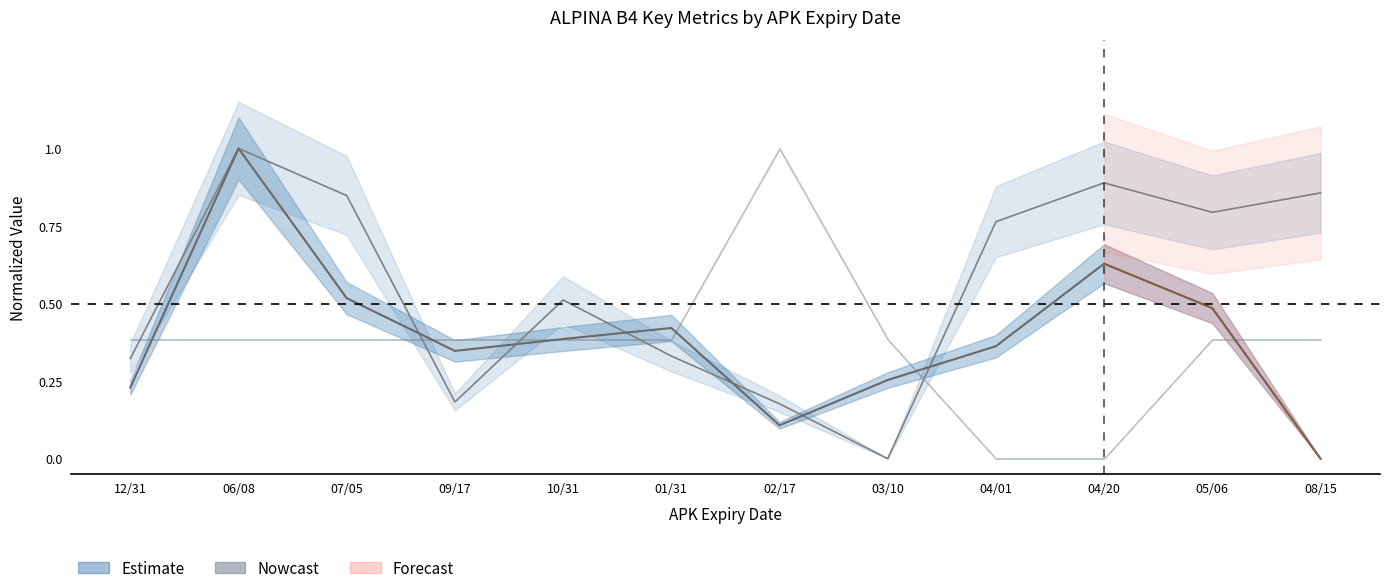

What is the difference between the bruto_bpm values at 02/17 and 01/31?

0.3